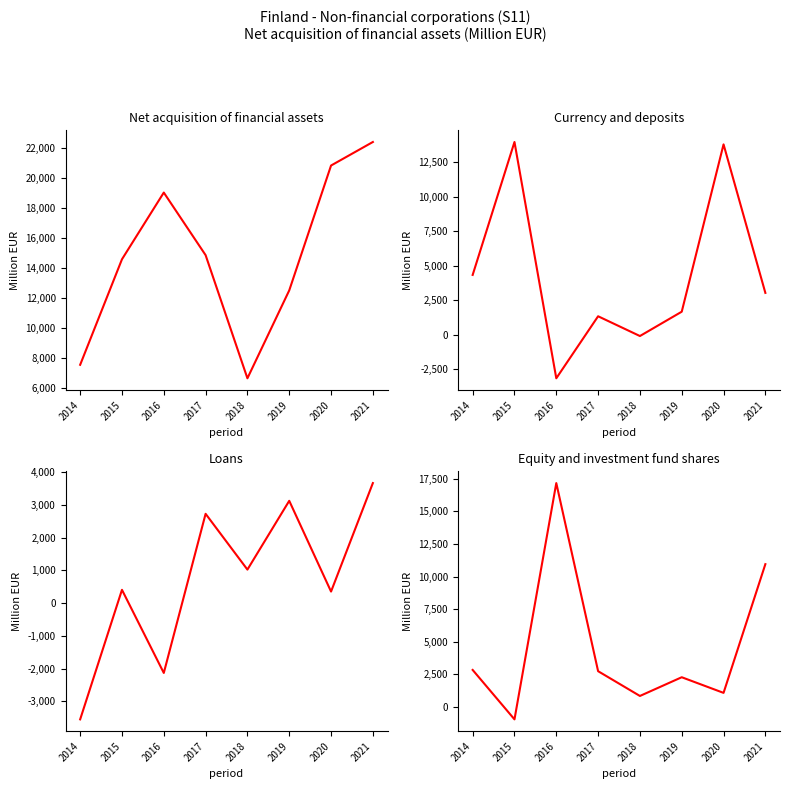

Reading left to right, transcribe all the data shown in this chart.

Net acquisition of financial assets: 7567	14598	19042	14873	6668	12524	20844	22411
Currency and deposits: 4336	13979	-3164	1336	-98	1667	13806	3032
Loans: -3552	405	-2134	2727	1023	3124	352	3666
Equity and investment fund shares: 2842	-945	17158	2746	848	2283	1085	10946